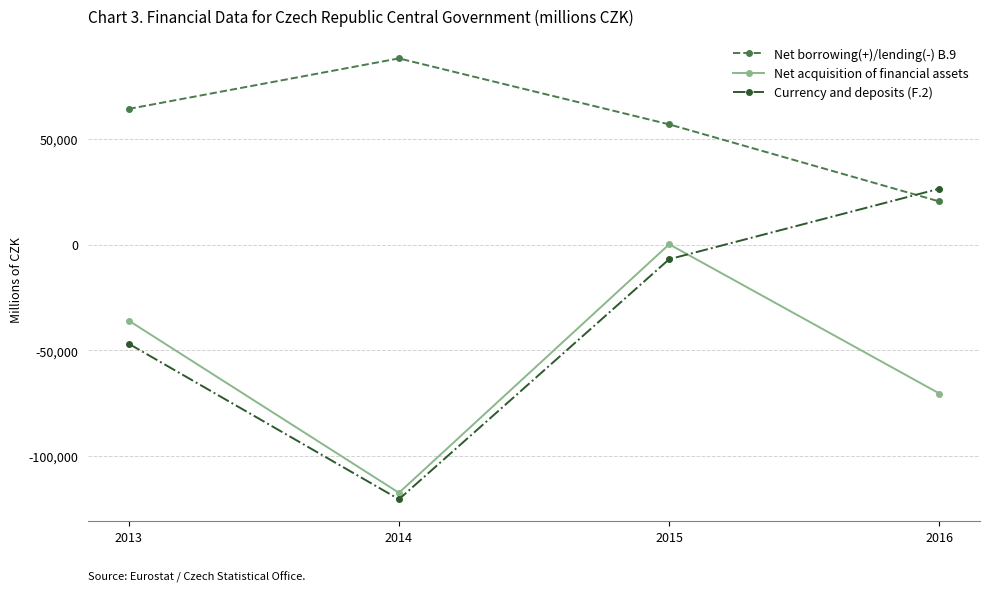

Rank the series by their average value, from lowest to highest.

Net acquisition of financial assets, Currency and deposits (F.2), Net borrowing(+)/lending(-) B.9